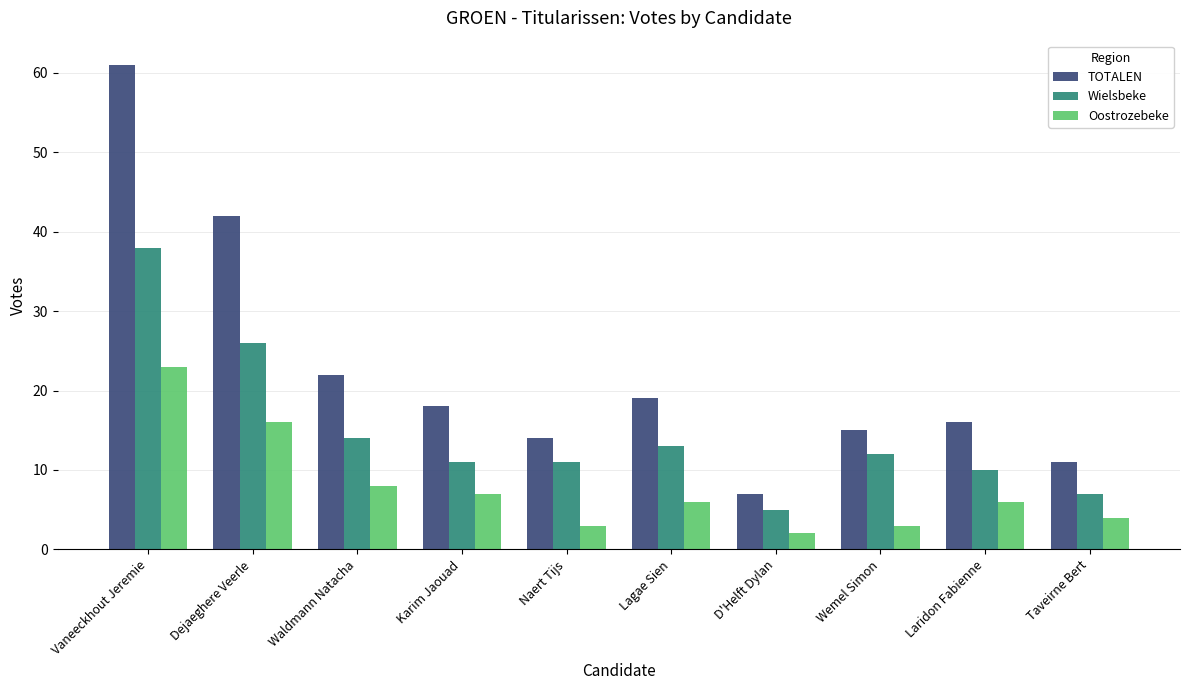

Are the bars grouped side by side (vs. stacked)?

Yes